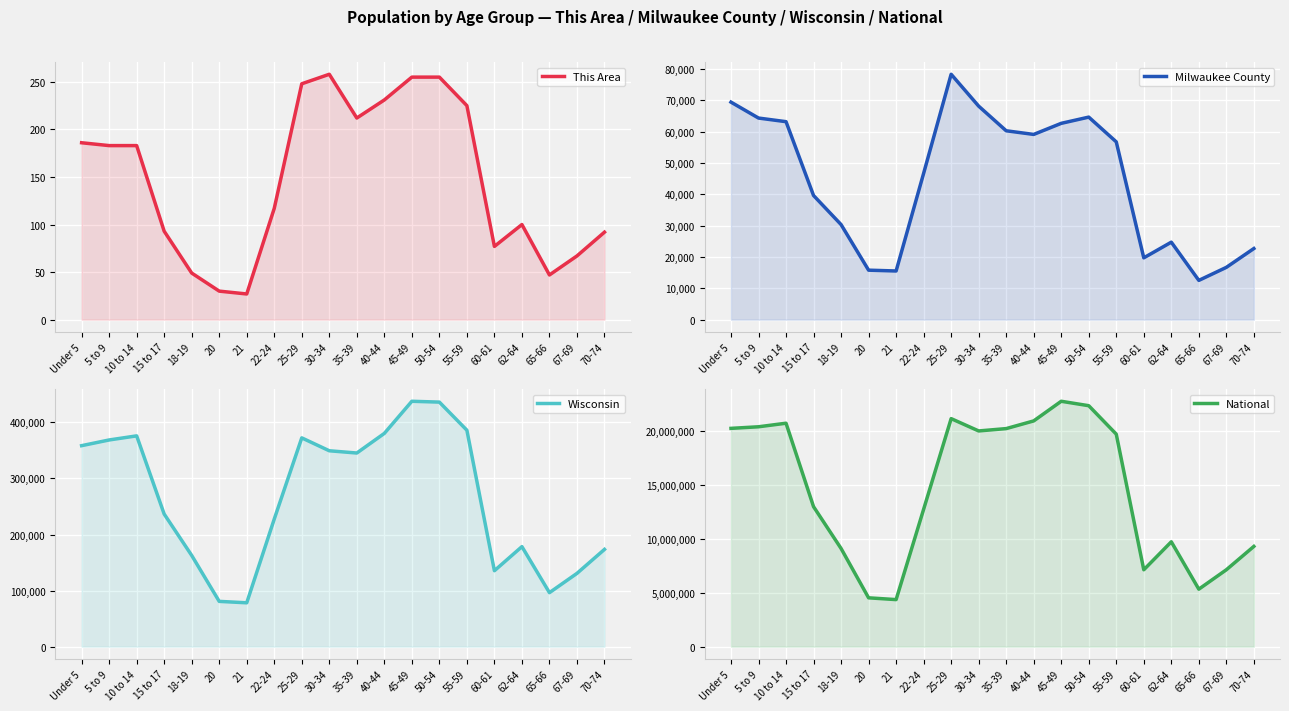

Reading left to right, list all the values displayed in this chart.

This Area: Under 5=186	5 to 9=183	10 to 14=183	15 to 17=93	18-19=49	20=30	21=27	22-24=117	25-29=248	30-34=258	35-39=212	40-44=231	45-49=255	50-54=255	55-59=225	60-61=77	62-64=100	65-66=47	67-69=67	70-74=92
Milwaukee County: Under 5=69364	5 to 9=64289	10 to 14=63132	15 to 17=39592	18-19=30320	20=15782	21=15522	22-24=46653	25-29=78250	30-34=68088	35-39=60231	40-44=59070	45-49=62602	50-54=64588	55-59=56696	60-61=19713	62-64=24710	65-66=12522	67-69=16678	70-74=22684
Wisconsin: Under 5=358443	5 to 9=368617	10 to 14=375927	15 to 17=236505	18-19=162704	20=80763	21=78216	22-24=227573	25-29=372347	30-34=349347	35-39=345328	40-44=380338	45-49=437627	50-54=436126	55-59=385986	60-61=135437	62-64=178388	65-66=96316	67-69=130713	70-74=173467
National: Under 5=20201362	5 to 9=20348657	10 to 14=20677194	15 to 17=12954254	18-19=9086089	20=4519129	21=4354294	22-24=12712576	25-29=21101849	30-34=19962099	35-39=20179642	40-44=20890964	45-49=22708591	50-54=22298125	55-59=19664805	60-61=7113727	62-64=9704197	65-66=5319902	67-69=7115361	70-74=9278166